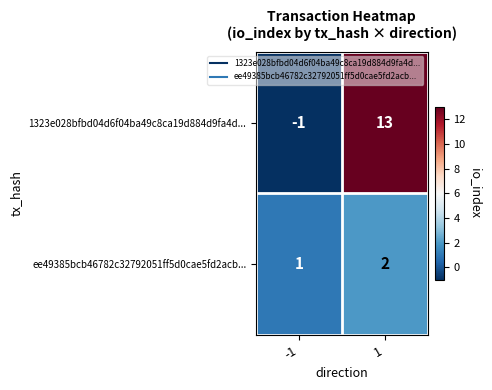

Which series has the largest range (max minus min)?

1323e028bfbd04d6f04ba49c8ca19d884d9fa4d...